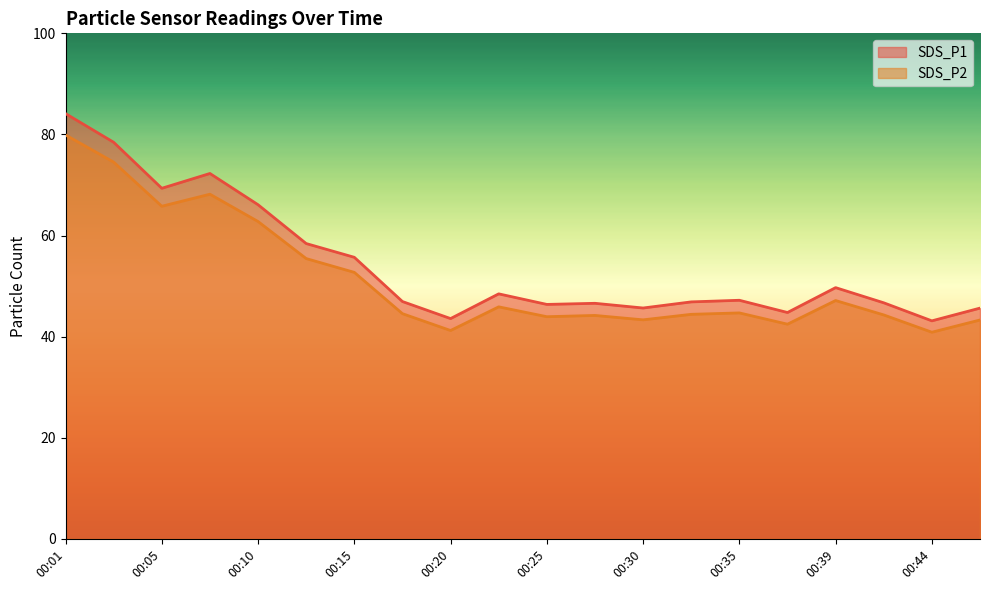

What is the difference between the SDS_P1 values at 00:35 and 00:42?

0.5